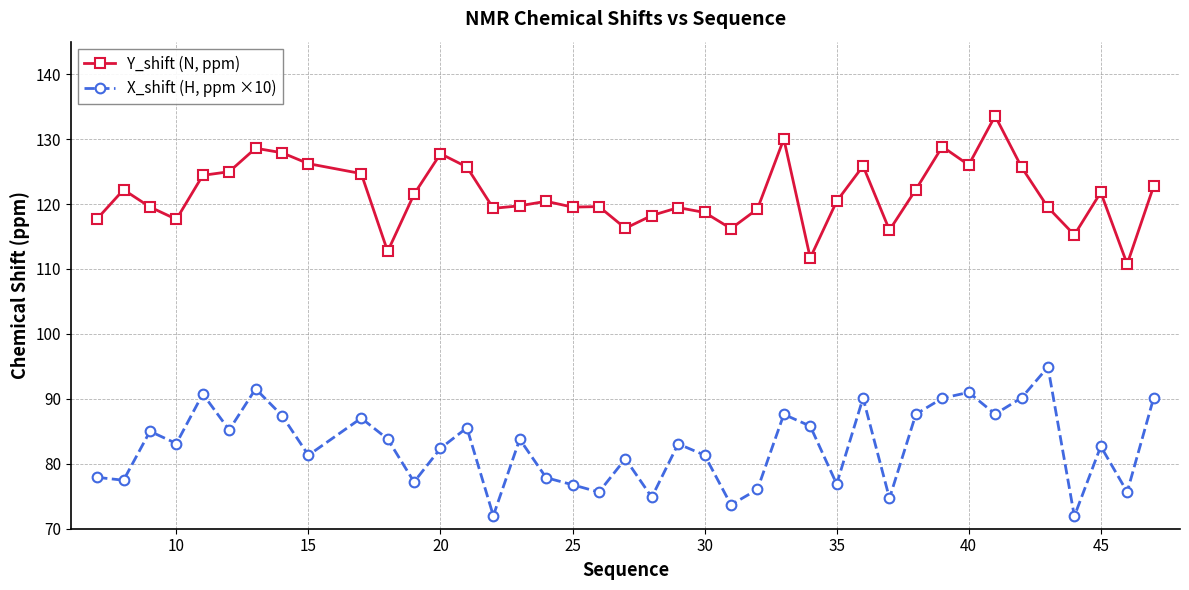

Count the number of categories in the chart.

40